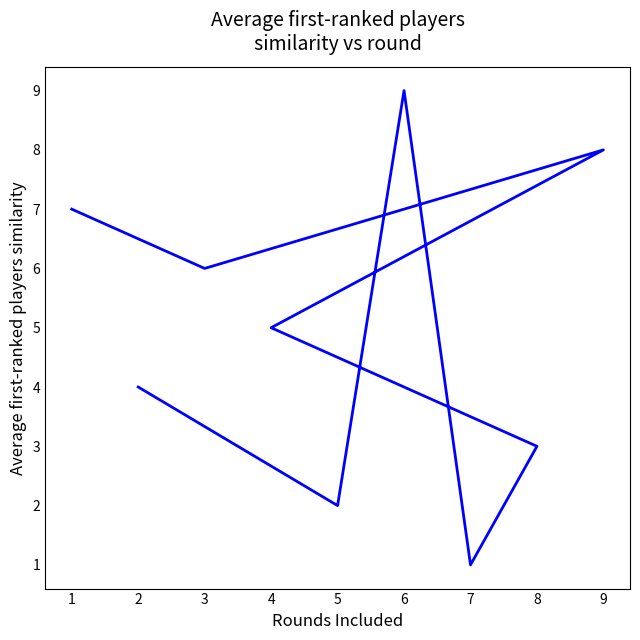

True or false: the data shows 10 at 3.

False